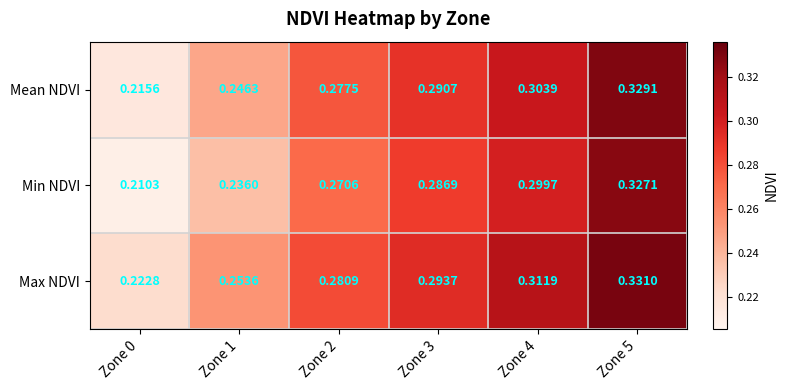

Which series changed the most between Zone 2 and Zone 3?

Min NDVI